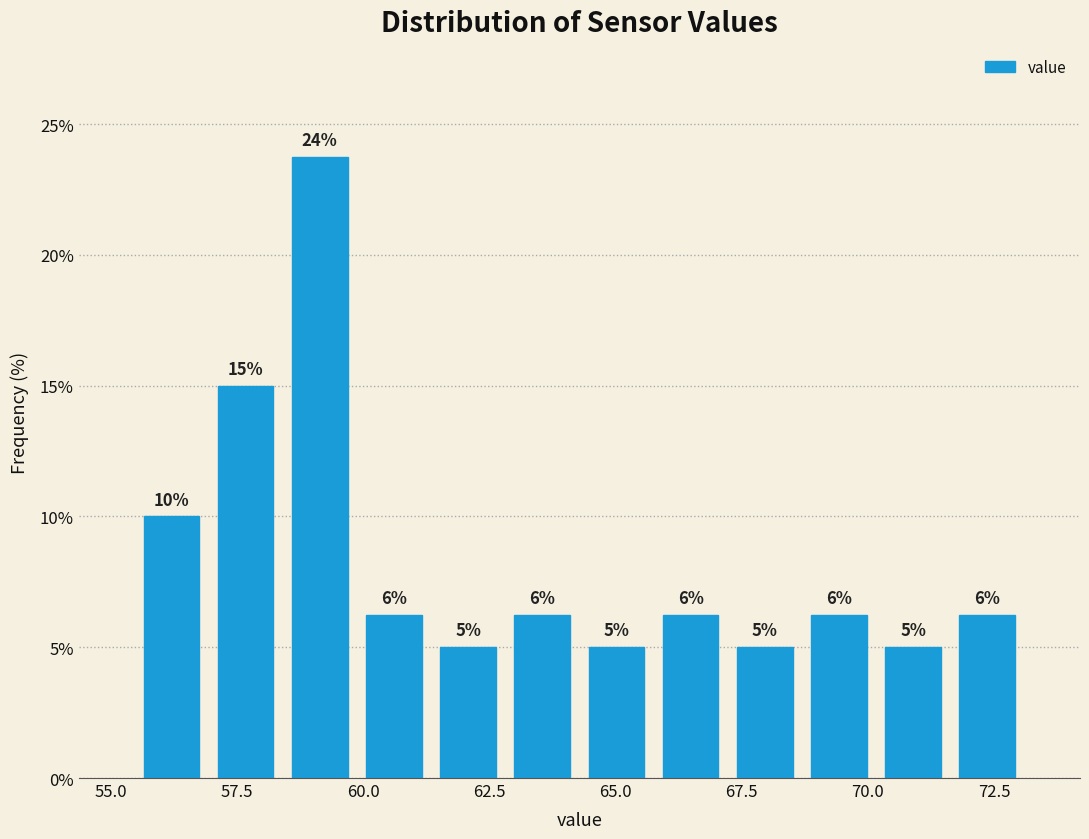

Around what value on the x-axis is the tallest bar? Give the approximate position of its centre, as read against the axis.

59.0